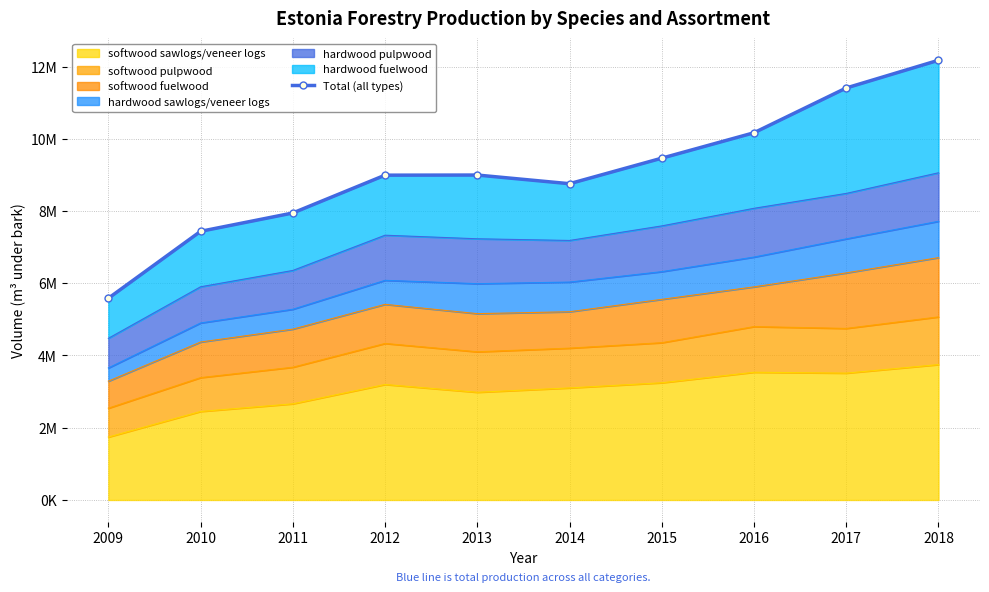

Where does the data first go above 8995749?

2015